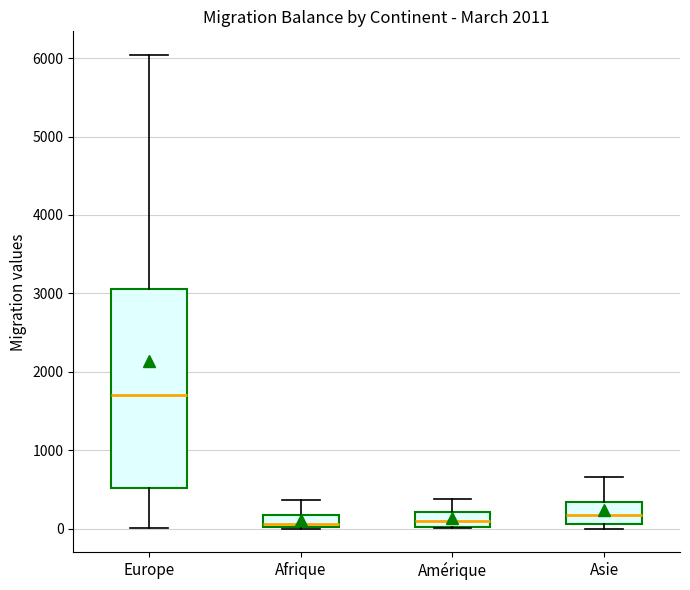

Which box is the tallest, from its lower edge to its upper edge?

Europe